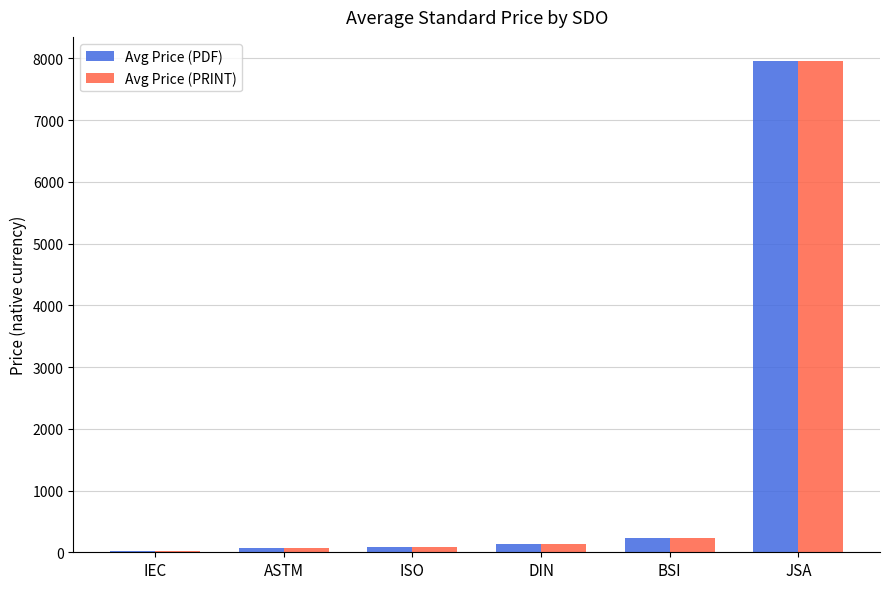

Are the bars grouped side by side (vs. stacked)?

Yes